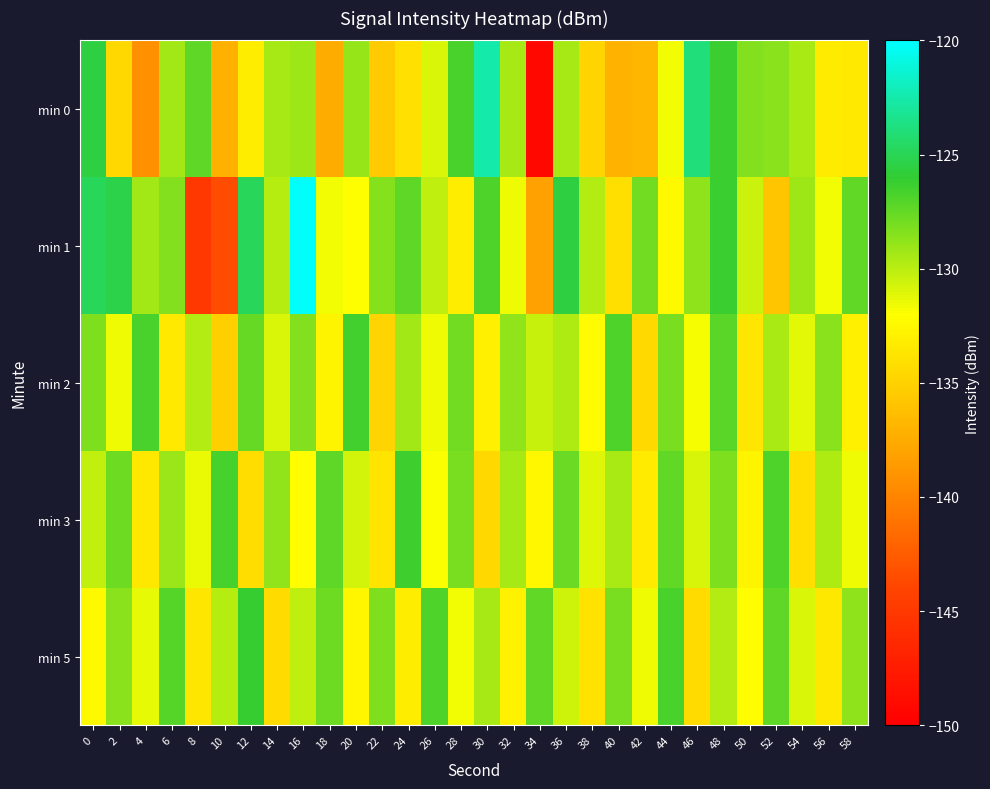

Reading left to right, list all the values displayed in this chart.

min 0: 0=-125.5	2=-134.6	4=-139.3	6=-129.4	8=-127.3	10=-137.2	12=-133.2	14=-129.4	16=-129.2	18=-137.6	20=-128.9	22=-135.4	24=-134.1	26=-131.0	28=-126.8	30=-122.6	32=-129.4	34=-149.2	36=-129.4	38=-134.8	40=-137.0	42=-136.8	44=-131.7	46=-123.9	48=-126.3	50=-128.4	52=-128.6	54=-129.5	56=-133.3	58=-133.4
min 1: 0=-124.9	2=-125.3	4=-129.3	6=-128.4	8=-145.1	10=-143.5	12=-124.8	14=-129.9	16=-120.2	18=-131.7	20=-132.0	22=-128.5	24=-127.3	26=-130.1	28=-133.2	30=-126.8	32=-131.5	34=-138.2	36=-125.6	38=-129.8	40=-134.1	42=-127.9	44=-132.4	46=-128.7	48=-126.3	50=-130.5	52=-135.8	54=-129.2	56=-131.7	58=-127.4
min 2: 0=-128.3	2=-131.5	4=-126.7	6=-133.4	8=-129.8	10=-135.2	12=-127.6	14=-130.9	16=-128.4	18=-132.7	20=-126.5	22=-134.8	24=-129.3	26=-131.6	28=-127.9	30=-133.1	32=-128.8	34=-130.4	36=-129.7	38=-132.3	40=-126.9	42=-134.5	44=-128.1	46=-131.8	48=-127.2	50=-133.6	52=-129.5	54=-131.2	56=-128.6	58=-132.9
min 3: 0=-130.2	2=-127.8	4=-133.5	6=-129.1	8=-131.4	10=-126.6	12=-134.2	14=-128.9	16=-132.1	18=-127.3	20=-130.7	22=-133.8	24=-126.4	26=-131.9	28=-128.2	30=-134.6	32=-129.4	34=-132.5	36=-127.7	38=-131.1	40=-129.6	42=-133.3	44=-127.5	46=-130.8	48=-128.3	50=-132.7	52=-126.8	54=-134.1	56=-129.7	58=-131.5
min 5: 0=-132.4	2=-128.6	4=-131.3	6=-127.1	8=-133.7	10=-129.9	12=-126.2	14=-134.4	16=-130.1	18=-127.8	20=-132.6	22=-128.3	24=-133.2	26=-126.9	28=-131.7	30=-129.4	32=-132.8	34=-127.5	36=-130.6	38=-133.9	40=-128.1	42=-131.5	44=-126.7	46=-134.3	48=-129.8	50=-132.1	52=-127.3	54=-130.9	56=-133.5	58=-128.7